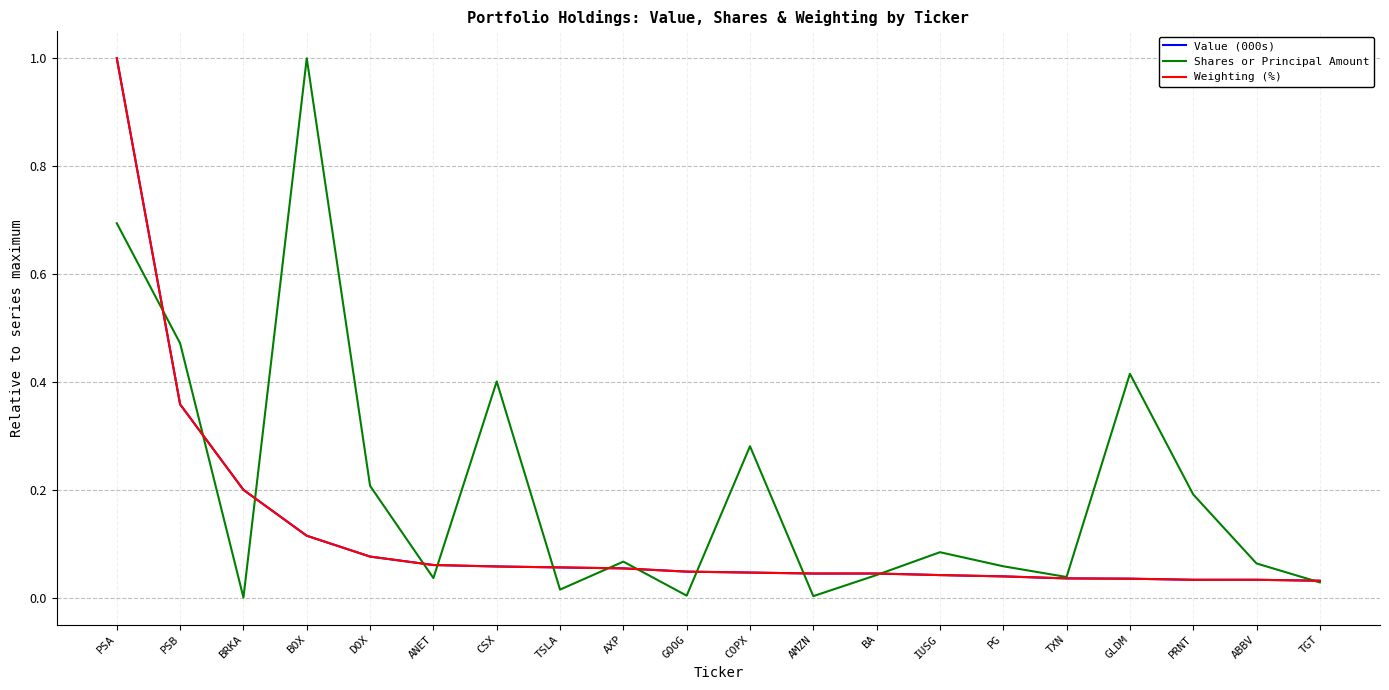

Is the value of Weighting (%) at TSLA greater than the value of Shares or Principal Amount at BRKA?

Yes